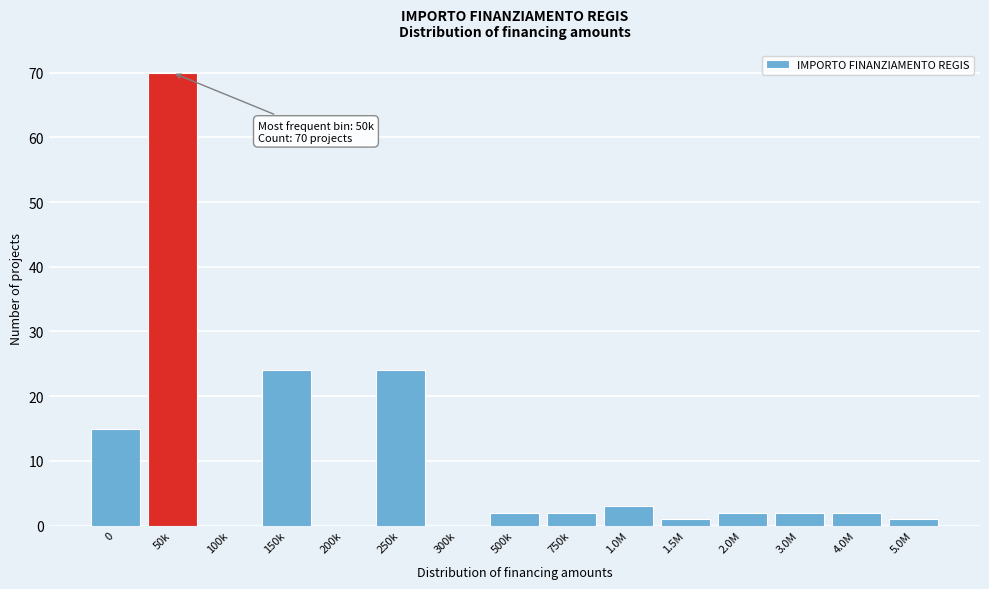

Reading right to left, extract all data points from this chart.

5.0M=1	4.0M=2	3.0M=2	2.0M=2	1.5M=1	1.0M=3	750k=2	500k=2	300k=0	250k=24	200k=0	150k=24	100k=0	50k=70	0=15